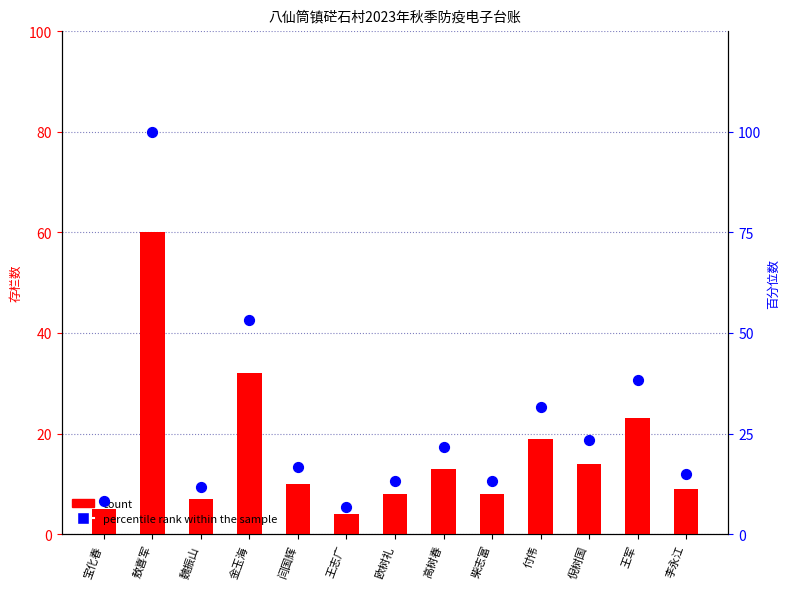

Which series reaches the minimum Y coordinate?

count